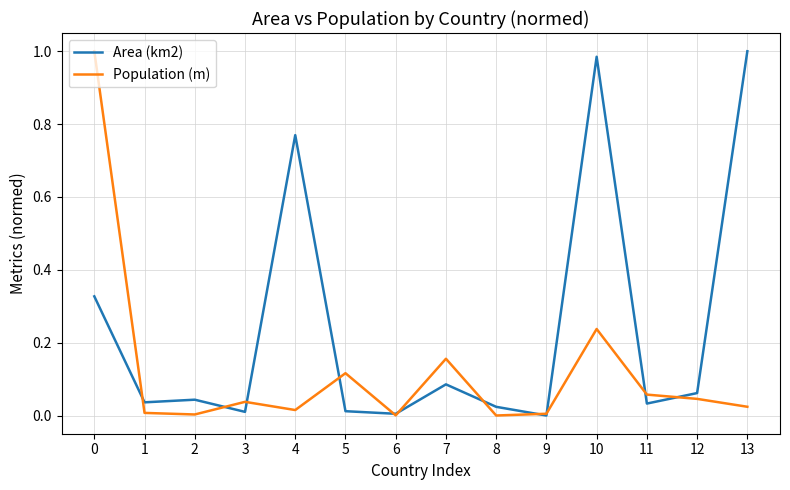

How many lines are shown in the chart?

2